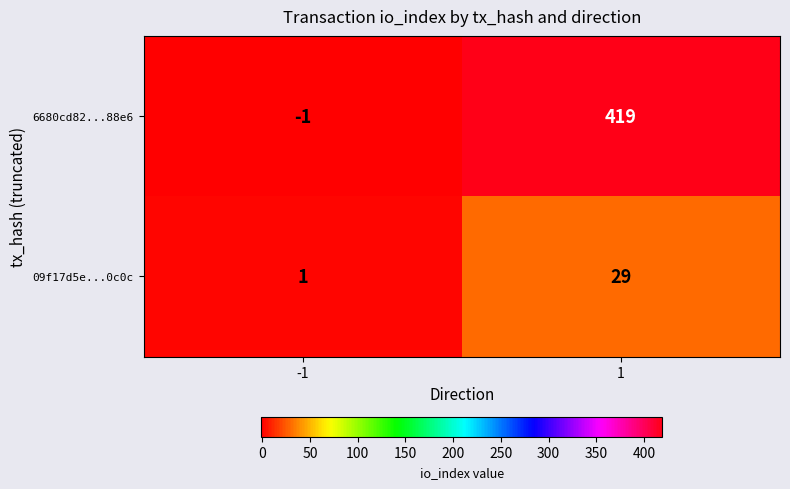

Between -1 and 1, which series saw the biggest shift?

6680cd82...88e6